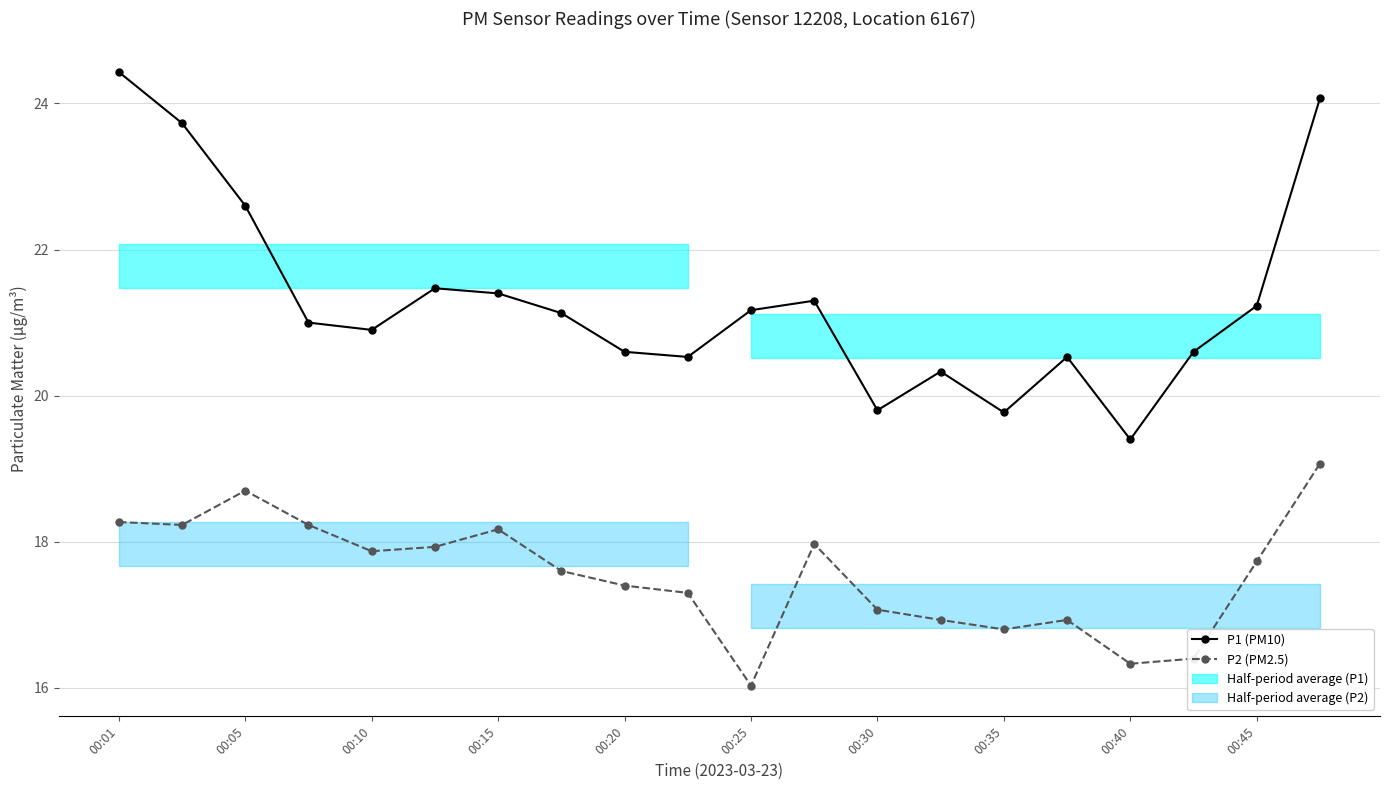

True or false: P1 (PM10) and P2 (PM2.5) intersect in this chart.

False